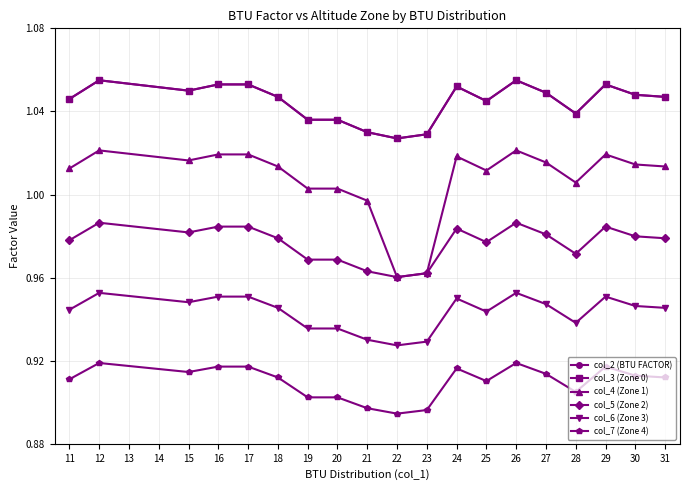

At which category does col_6 (Zone 3) reach its first local peak?

12